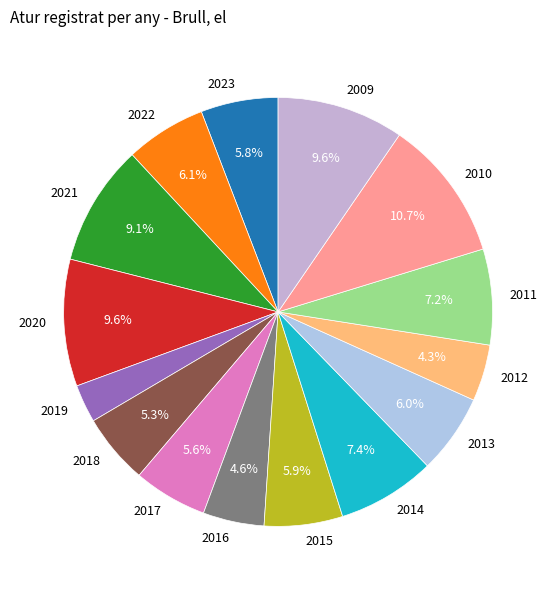

Is the sum of 2011 and 2021 greater than half?

No